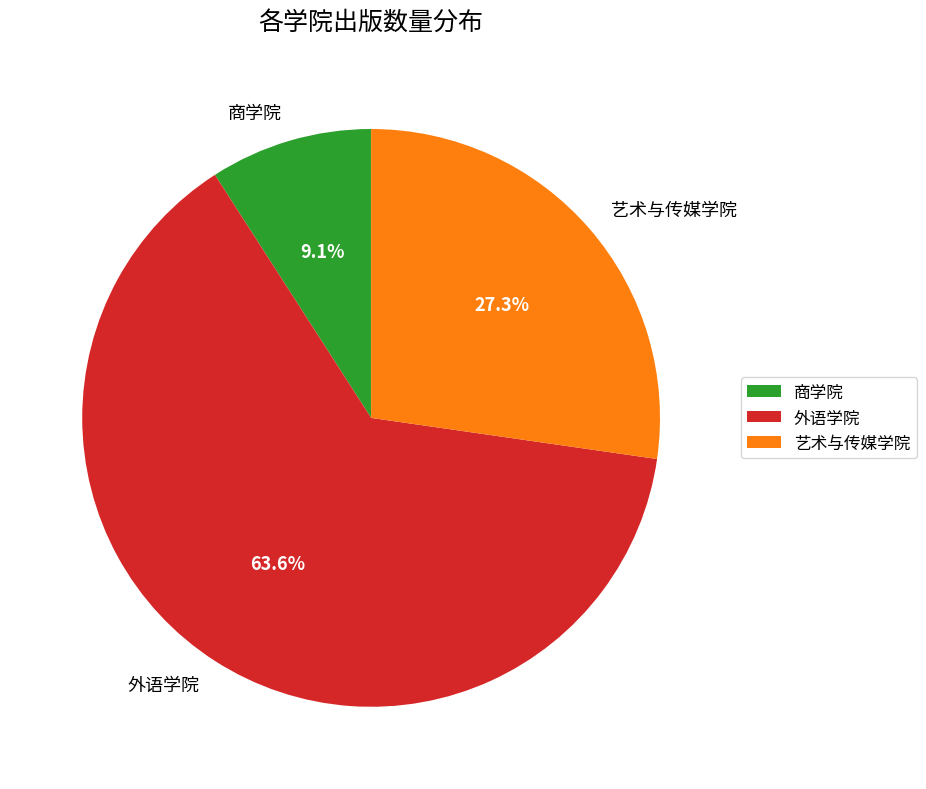

What percentage do 艺术与传媒学院 and 商学院 together represent?

36.4%